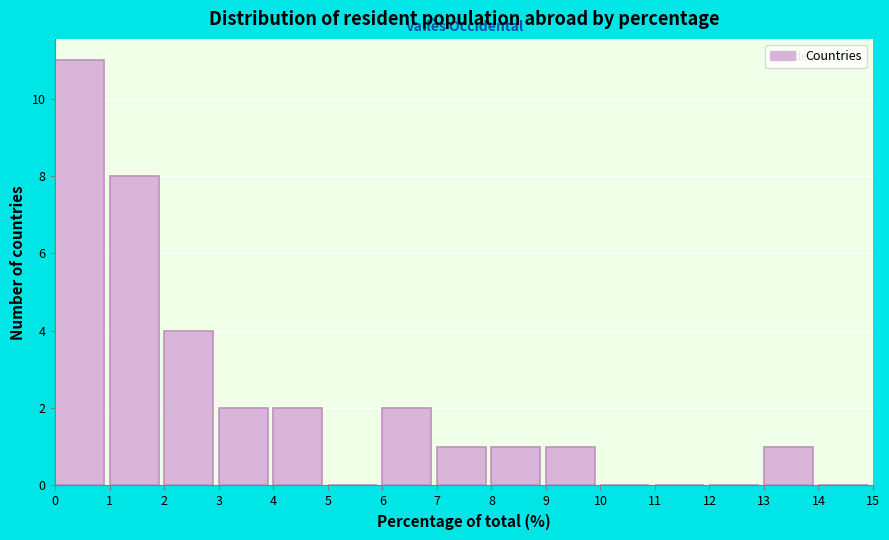

What is the height of the bar covering 0 to 1 on the x-axis? The values are not printed on the chart, so give them approximately, as read against the axis.

11